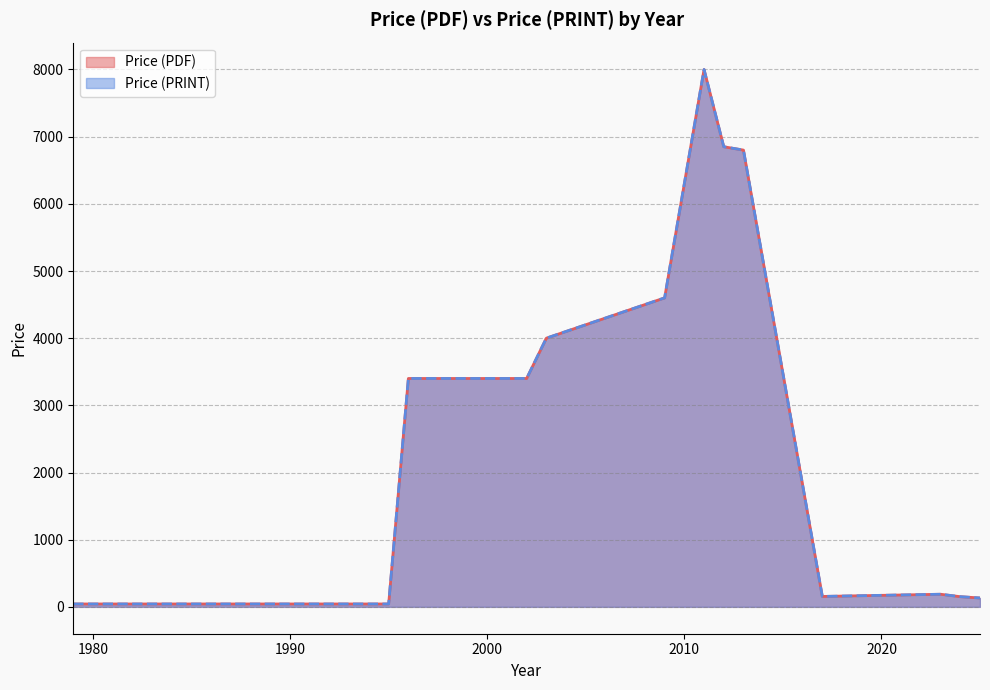

How many data points in Price (PDF) are less than 158?

20